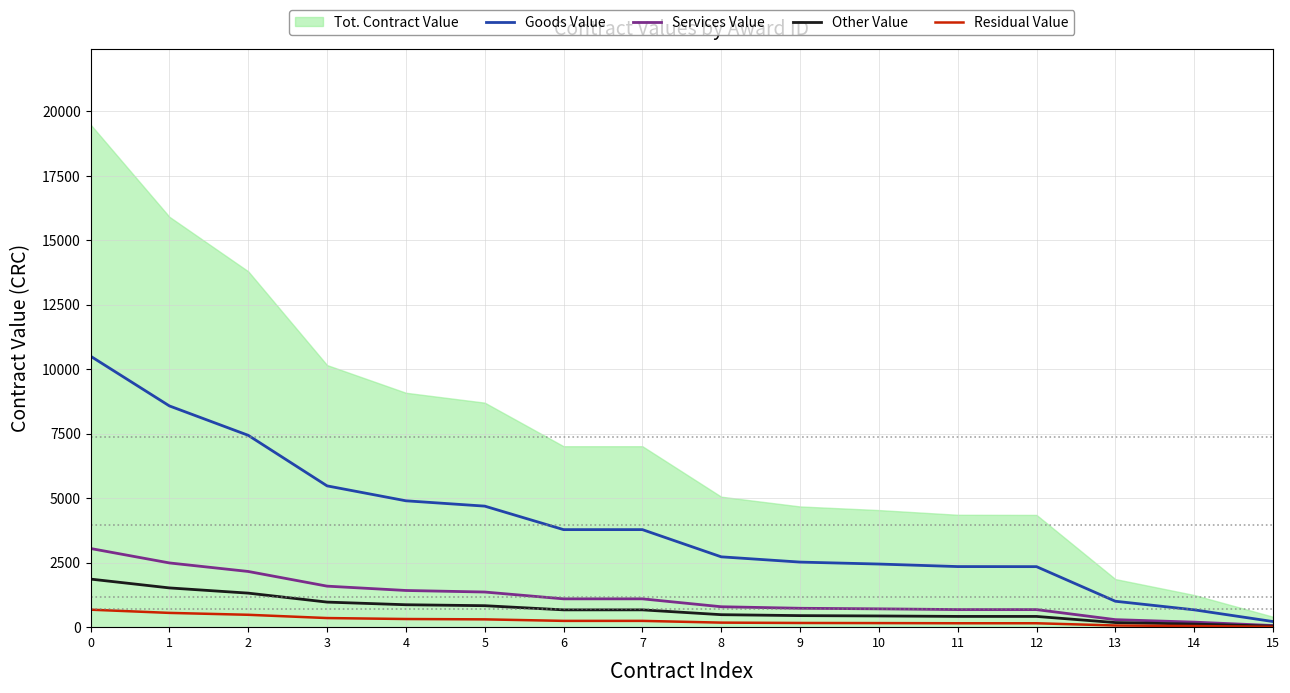

Rank the series by their maximum value, from highest to lowest.

Goods Value, Services Value, Other Value, Residual Value